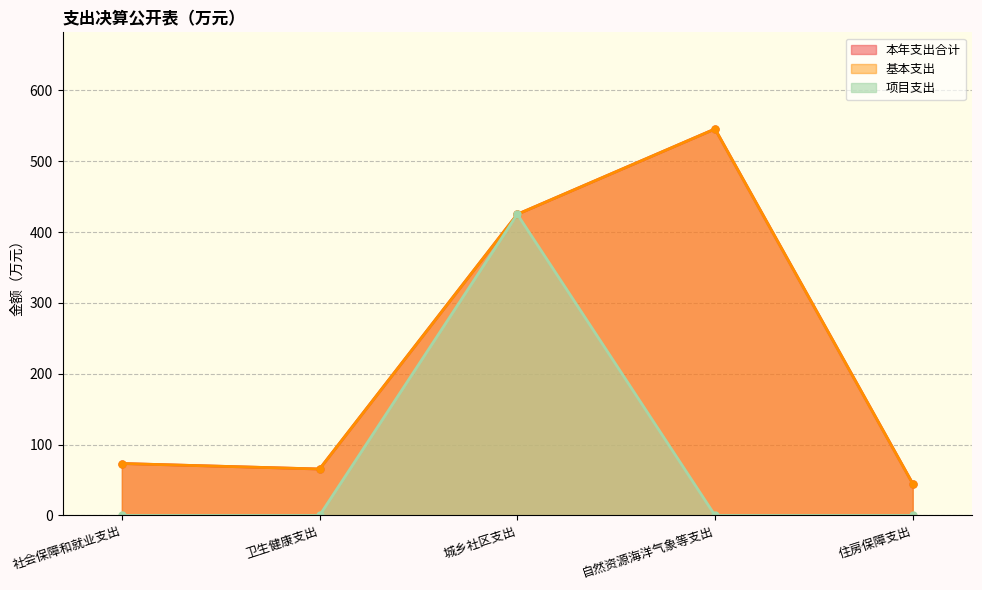

Where is 项目支出 nearest to the value 212?

社会保障和就业支出